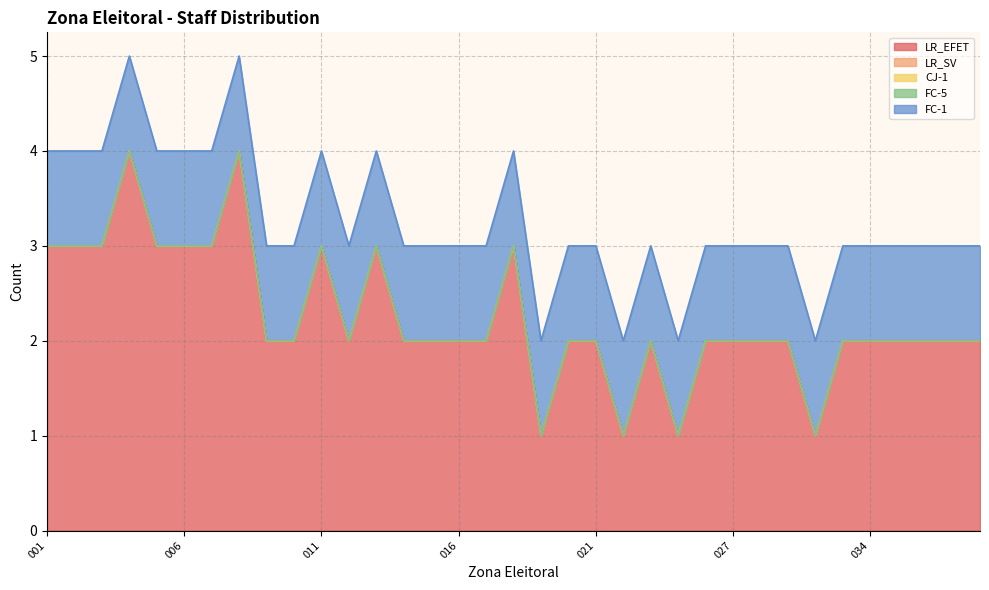

What is the difference between the highest and lowest values at 026?

2